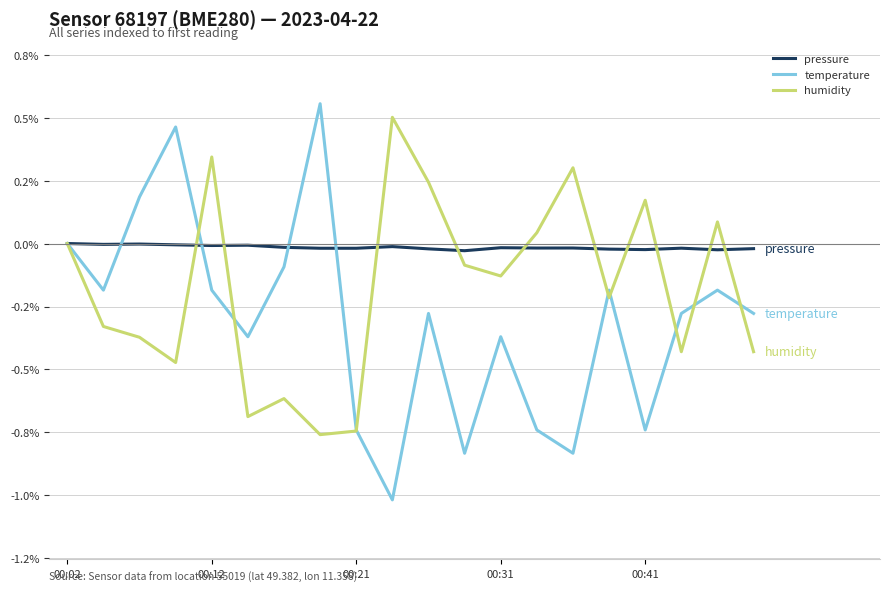

In pressure, how many points are higher than both neighbors (excluding endpoints)?

6